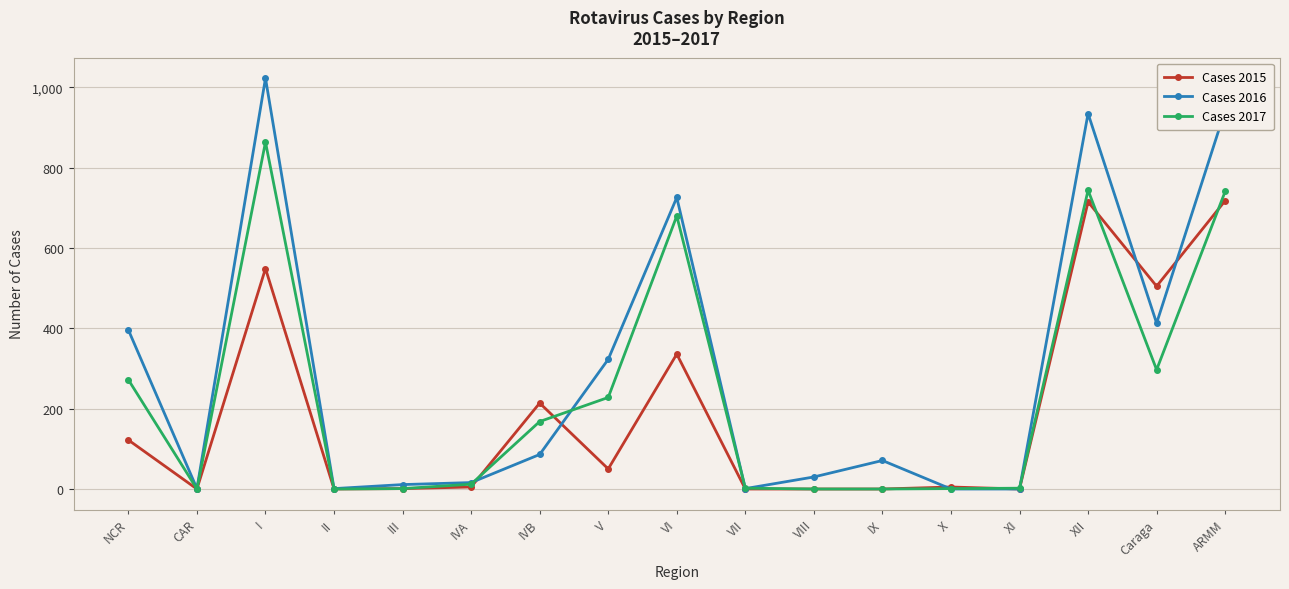

True or false: Cases 2015 has more than 1 points higher than both neighbors.

True